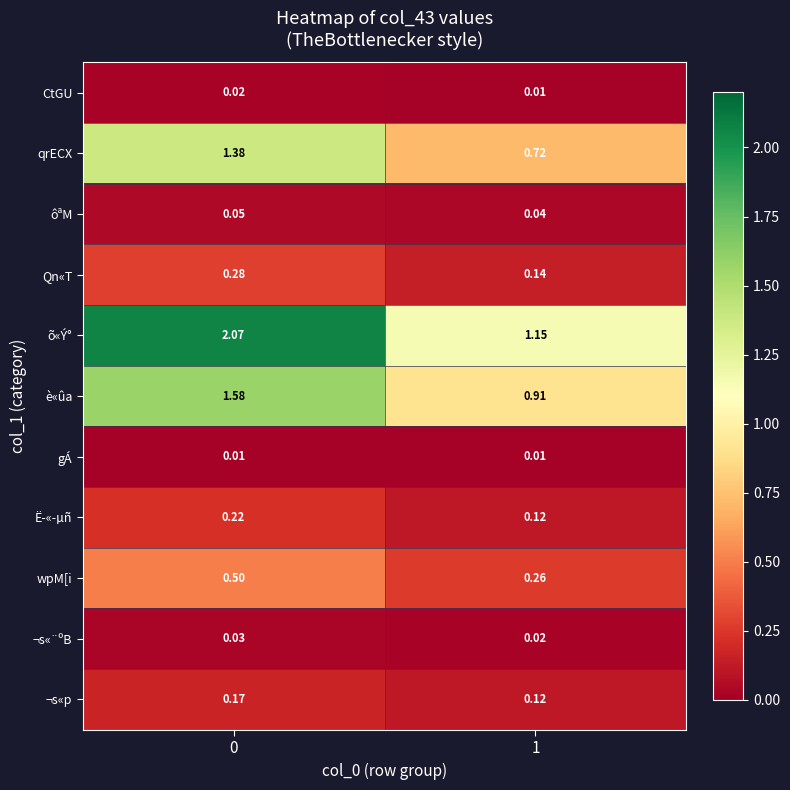

Which series has the largest total across all categories?

õ«Ý°